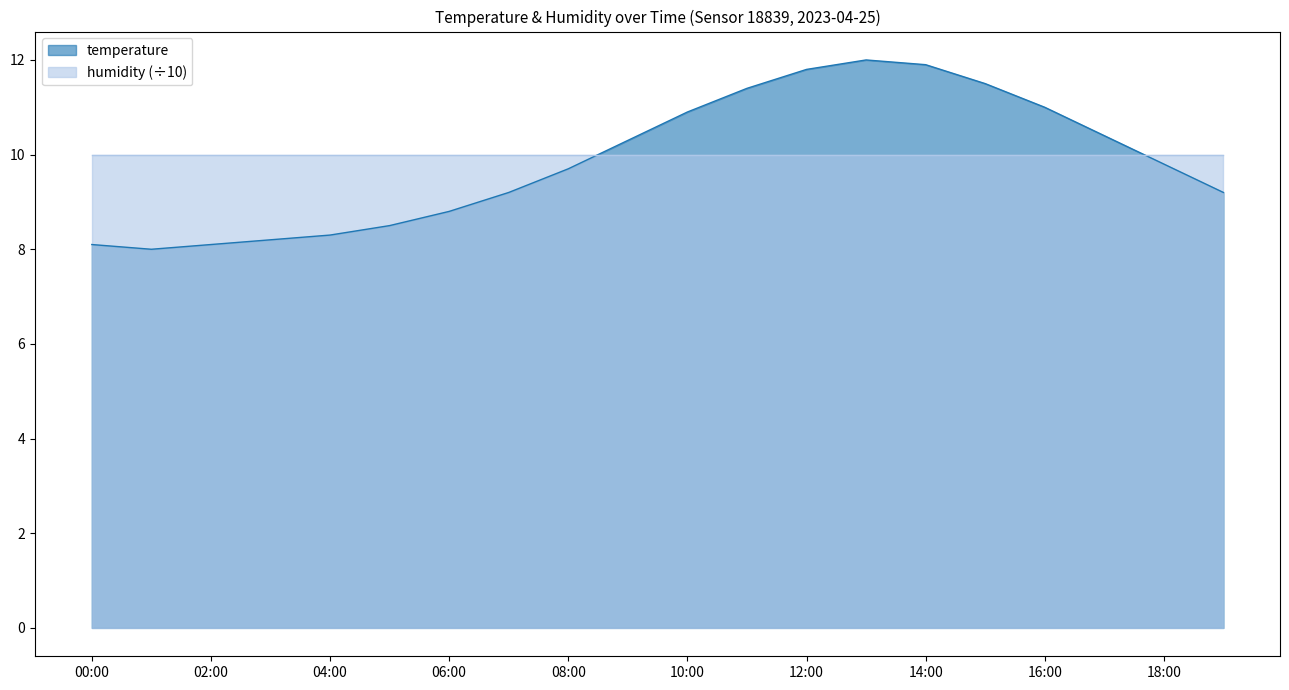

What is the difference between the second highest and minimum values?

3.9